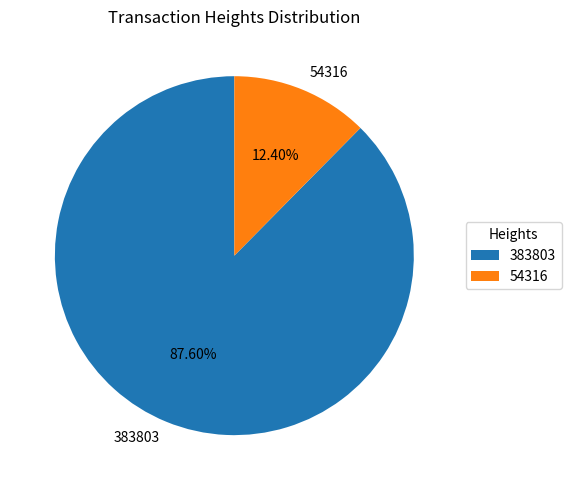

How much of the chart is everything except 54316?

87.6%